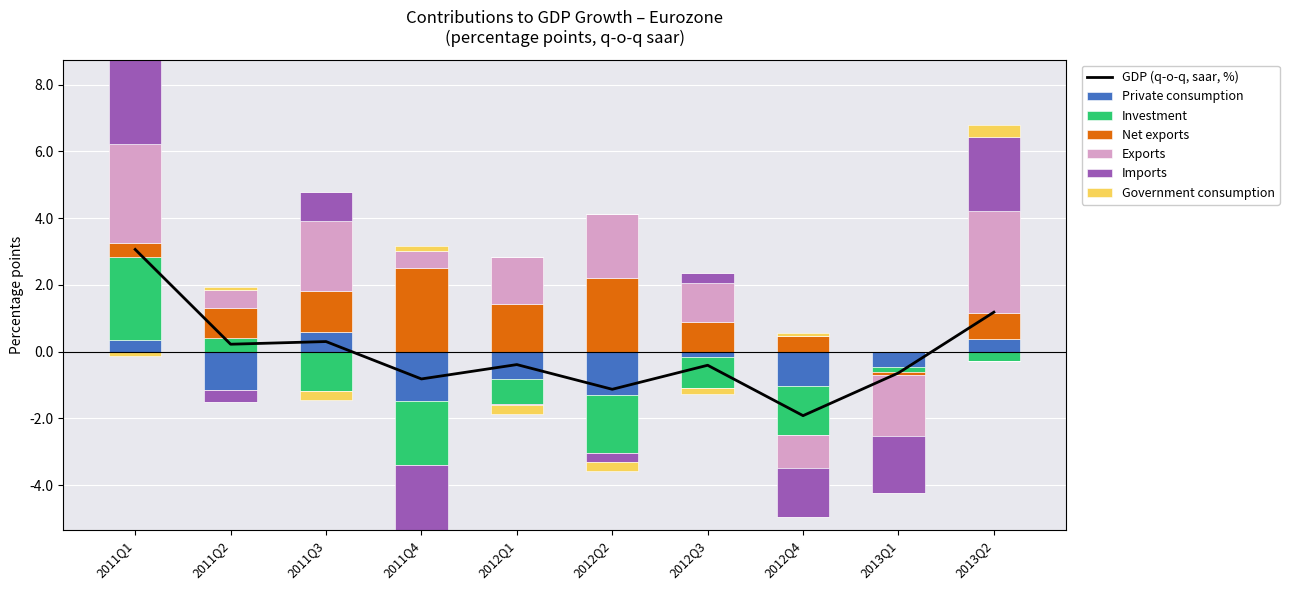

Reading left to right, transcribe all the data shown in this chart.

Private consumption: 2011Q1=0.3	2011Q2=-1.2	2011Q3=0.6	2011Q4=-1.5	2012Q1=-0.8	2012Q2=-1.3	2012Q3=-0.2	2012Q4=-1.0	2013Q1=-0.5	2013Q2=0.4
Investment: 2011Q1=2.5	2011Q2=0.4	2011Q3=-1.2	2011Q4=-1.9	2012Q1=-0.8	2012Q2=-1.7	2012Q3=-0.9	2012Q4=-1.5	2013Q1=-0.1	2013Q2=-0.3
Net exports: 2011Q1=0.4	2011Q2=0.9	2011Q3=1.2	2011Q4=2.5	2012Q1=1.4	2012Q2=2.2	2012Q3=0.9	2012Q4=0.5	2013Q1=-0.1	2013Q2=0.8
Exports: 2011Q1=3.0	2011Q2=0.5	2011Q3=2.1	2011Q4=0.5	2012Q1=1.4	2012Q2=1.9	2012Q3=1.2	2012Q4=-1.0	2013Q1=-1.8	2013Q2=3.0
Imports: 2011Q1=2.5	2011Q2=-0.3	2011Q3=0.9	2011Q4=-1.9	2012Q1=-0.0	2012Q2=-0.3	2012Q3=0.3	2012Q4=-1.5	2013Q1=-1.7	2013Q2=2.2
Government consumption: 2011Q1=-0.1	2011Q2=0.1	2011Q3=-0.3	2011Q4=0.1	2012Q1=-0.3	2012Q2=-0.2	2012Q3=-0.2	2012Q4=0.1	2013Q1=-0.0	2013Q2=0.4